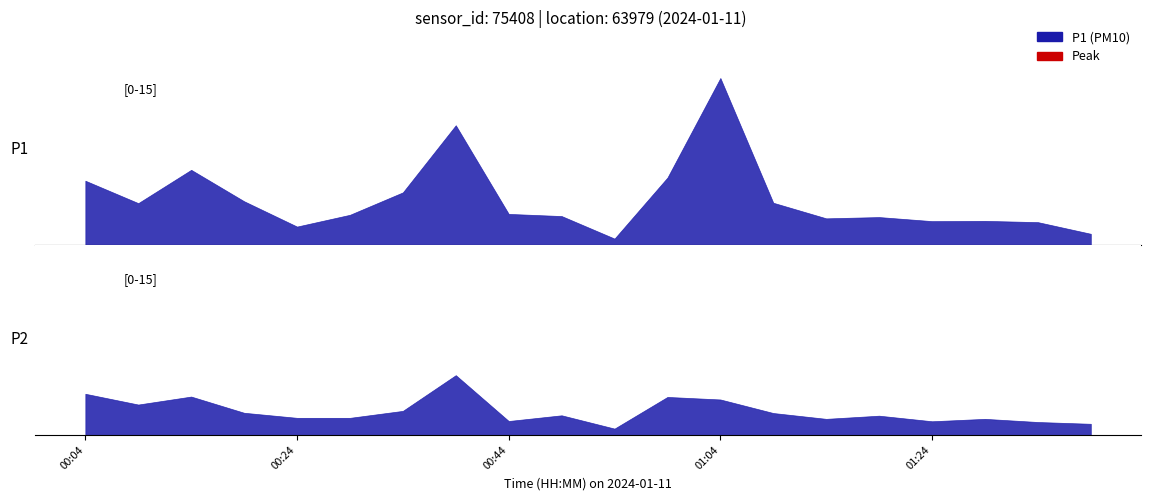

Which series has the largest total across all categories?

P1